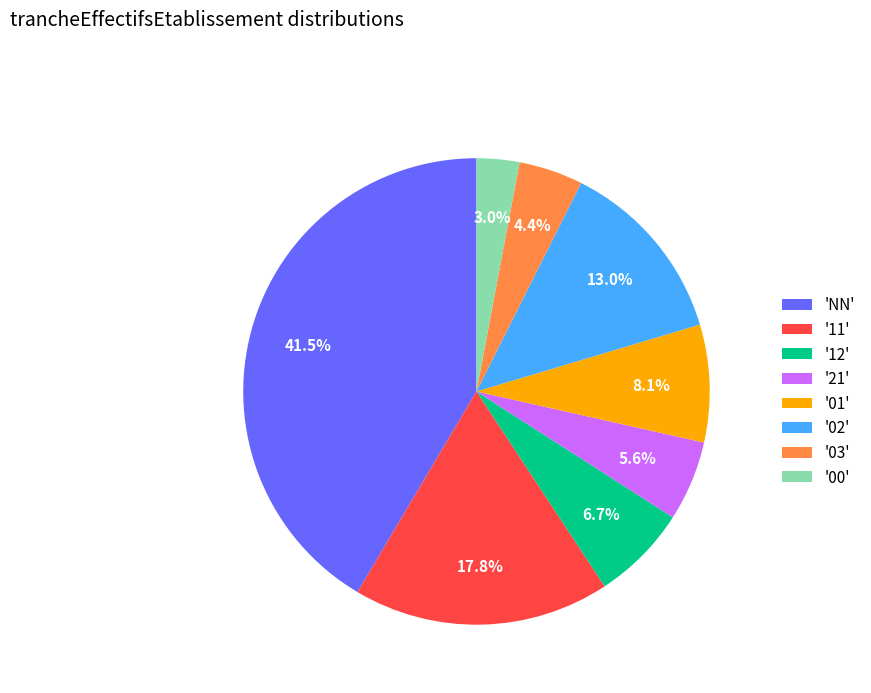

Rank the categories by value from highest to lowest.

'NN', '11', '02', '01', '12', '21', '03', '00'